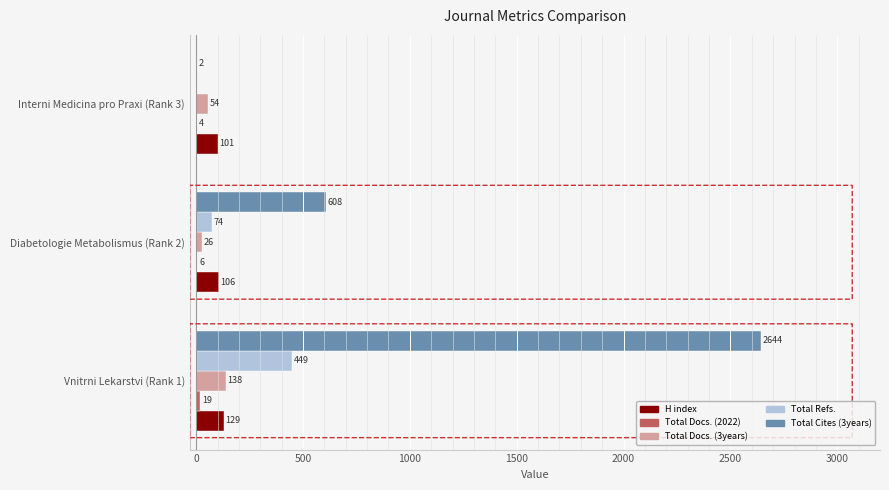

What is the greatest value displayed?

2644